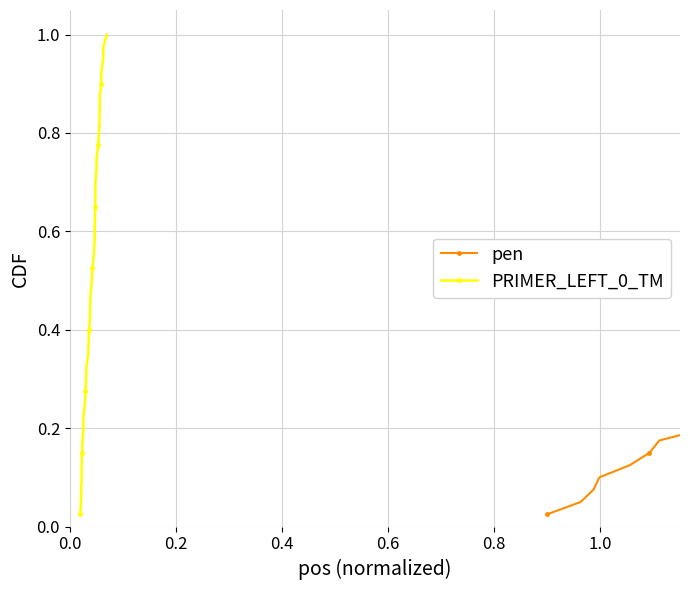

True or false: pen has more than 0 interior local peaks.

False